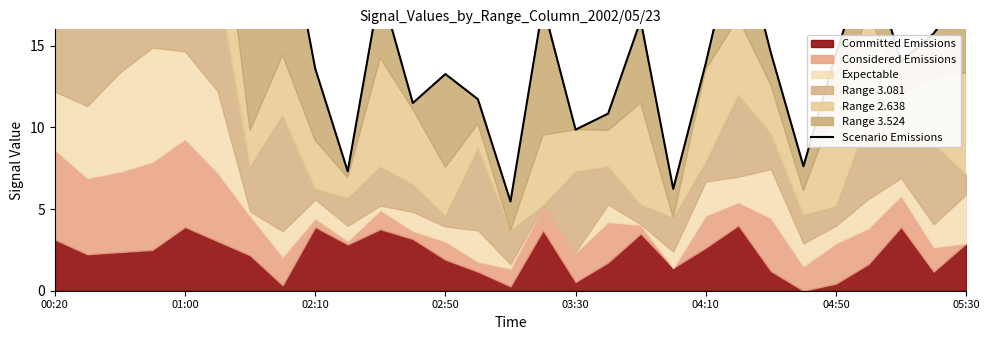

What is the sum of all values?

538.1